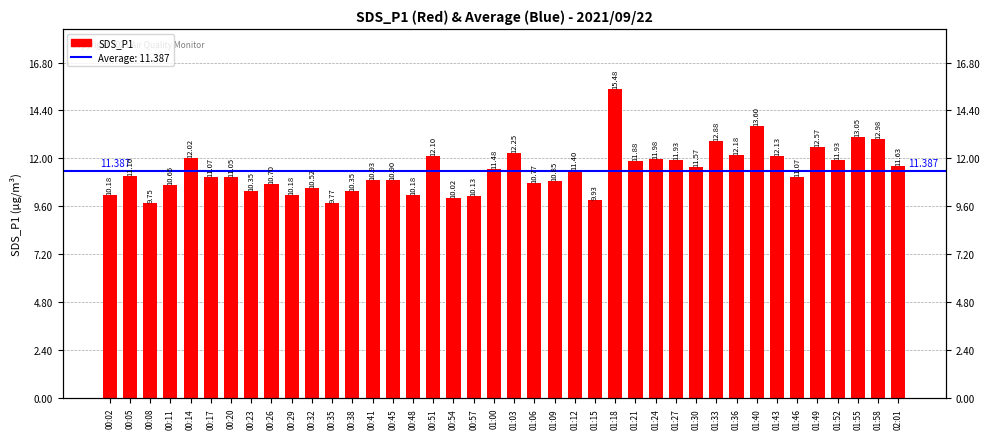

What is the maximum value shown in the chart?

15.5